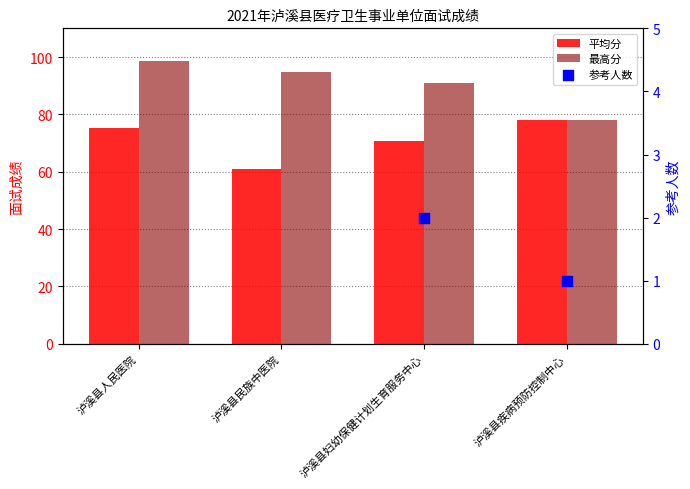

Is the value of 平均分 at 泸溪县疾病预防控制中心 greater than the value of 参考人数 at 泸溪县妇幼保健计划生育服务中心?

Yes